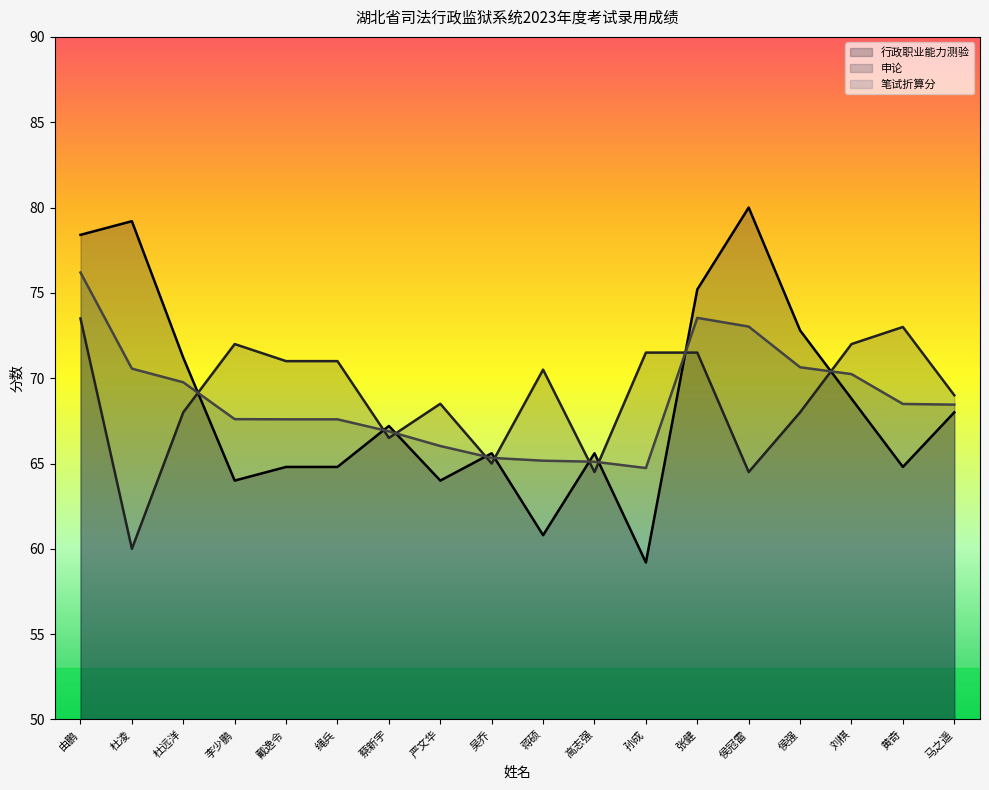

Which category has the lowest value in the 申论 series?

杜凌